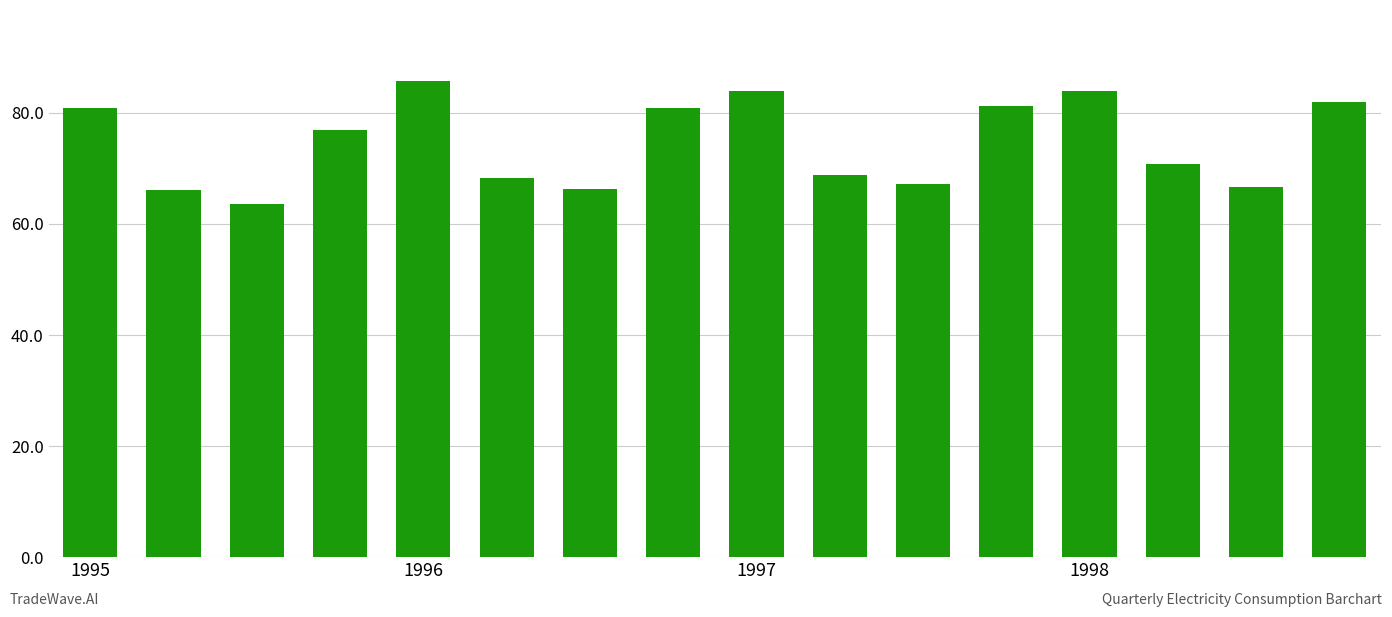

What is the value of the 5th bar from the left?

85.7